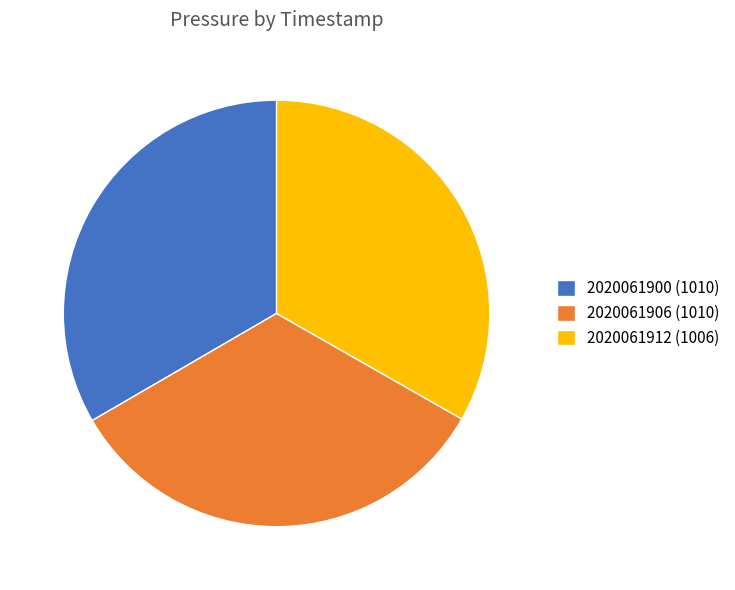

How many segments does this pie chart have?

3